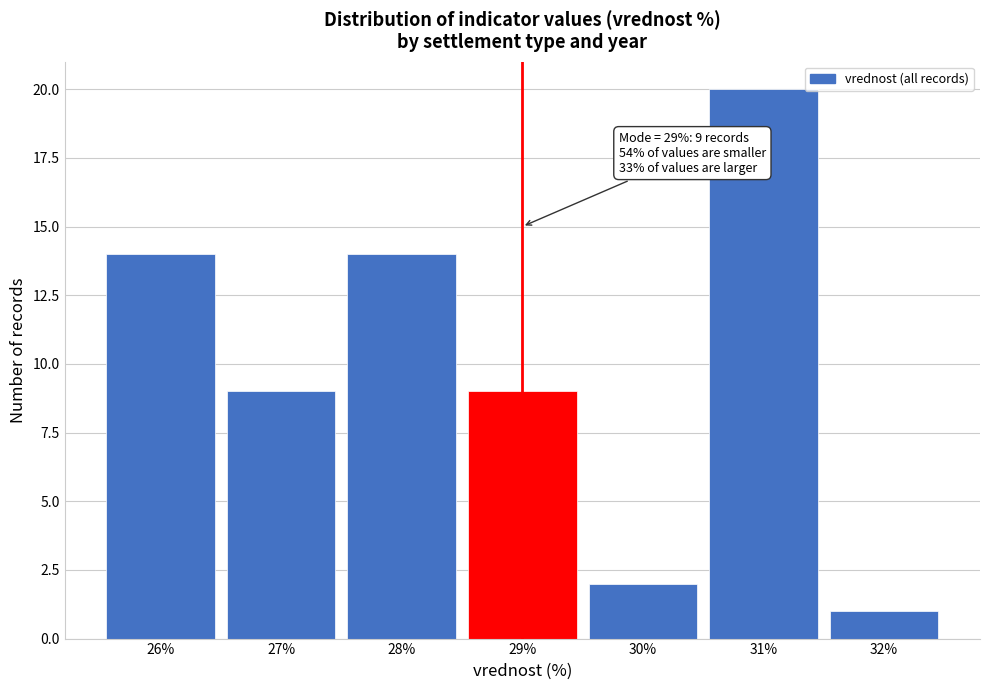

Over which range of the x-axis is the bar tallest?

30.5 to 31.5